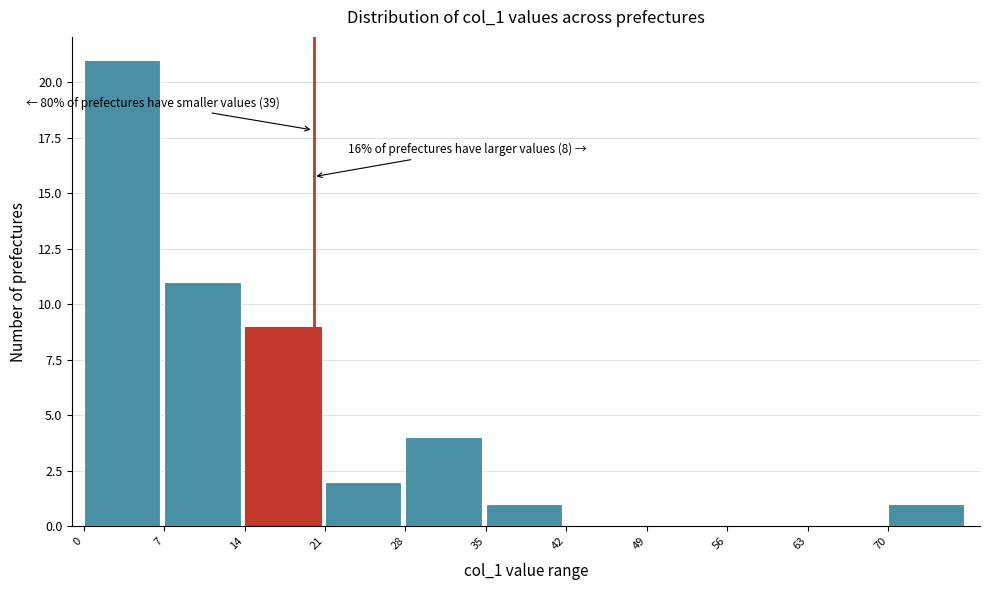

Over which range of the x-axis is the bar tallest?

0 to 7